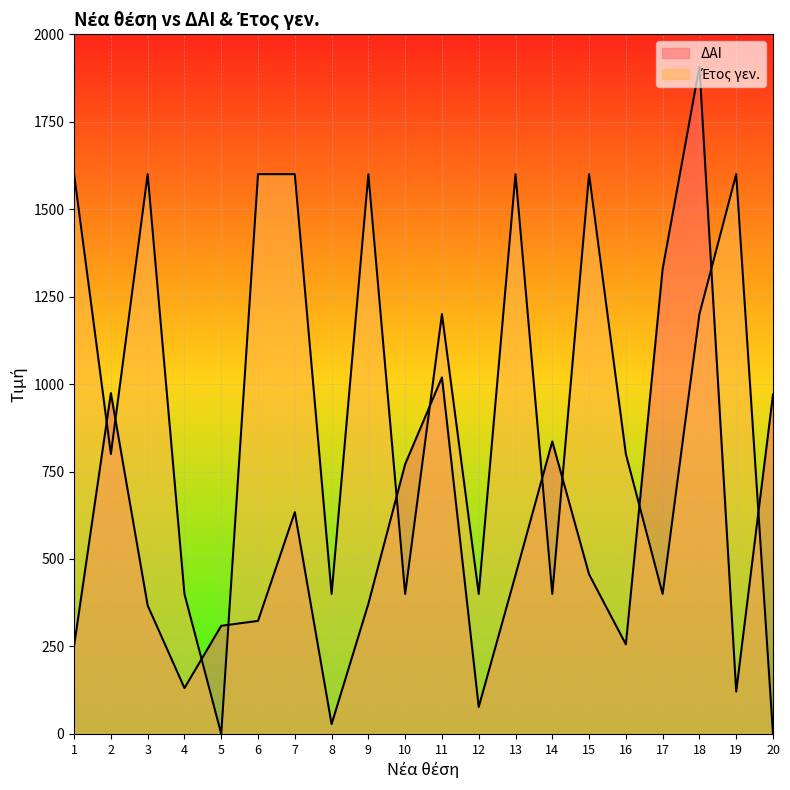

Is the value of ΔΑΙ at 4 greater than the value of Έτος γεν. at 3?

No